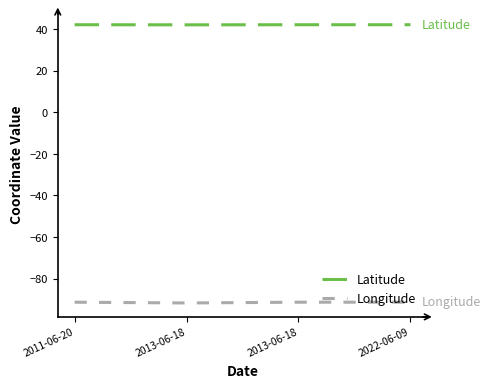

Count the number of data series in this chart.

2